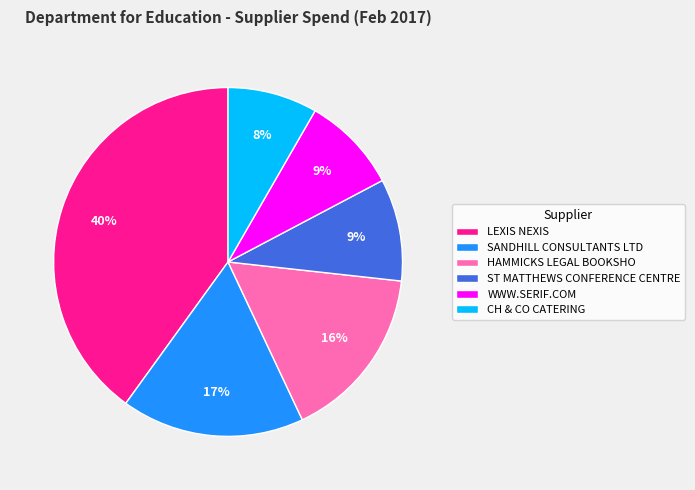

The ST MATTHEWS CONFERENCE CENTRE slice represents 9% of the pie. True or false?

True